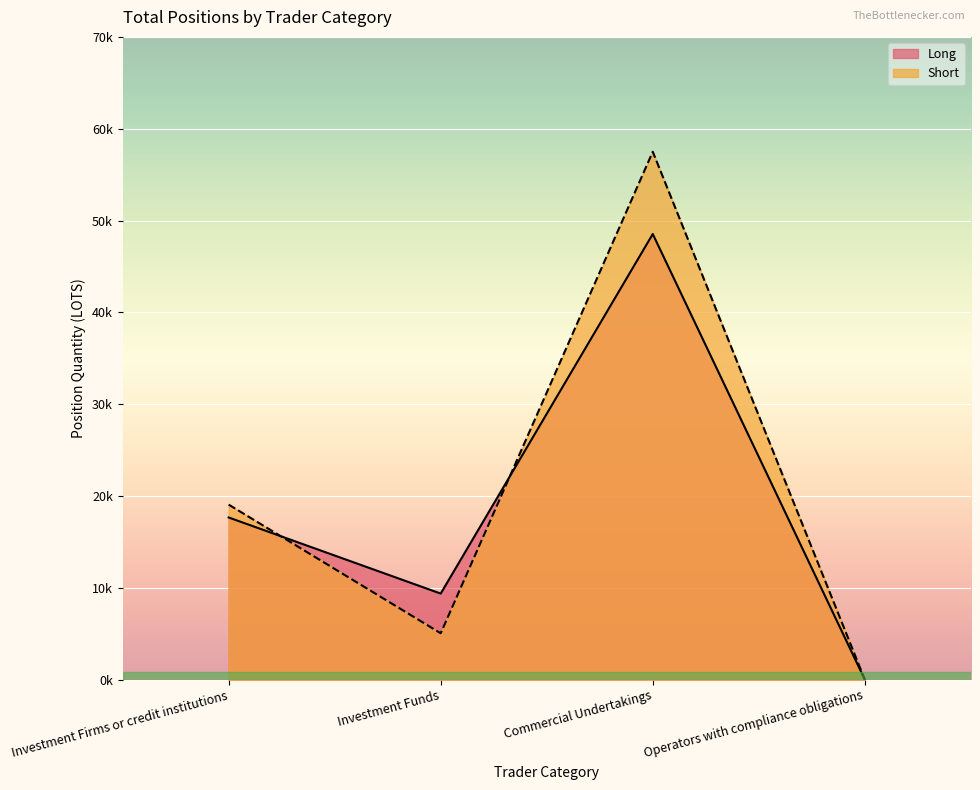

Does the chart display data point markers on the line(s)?

No